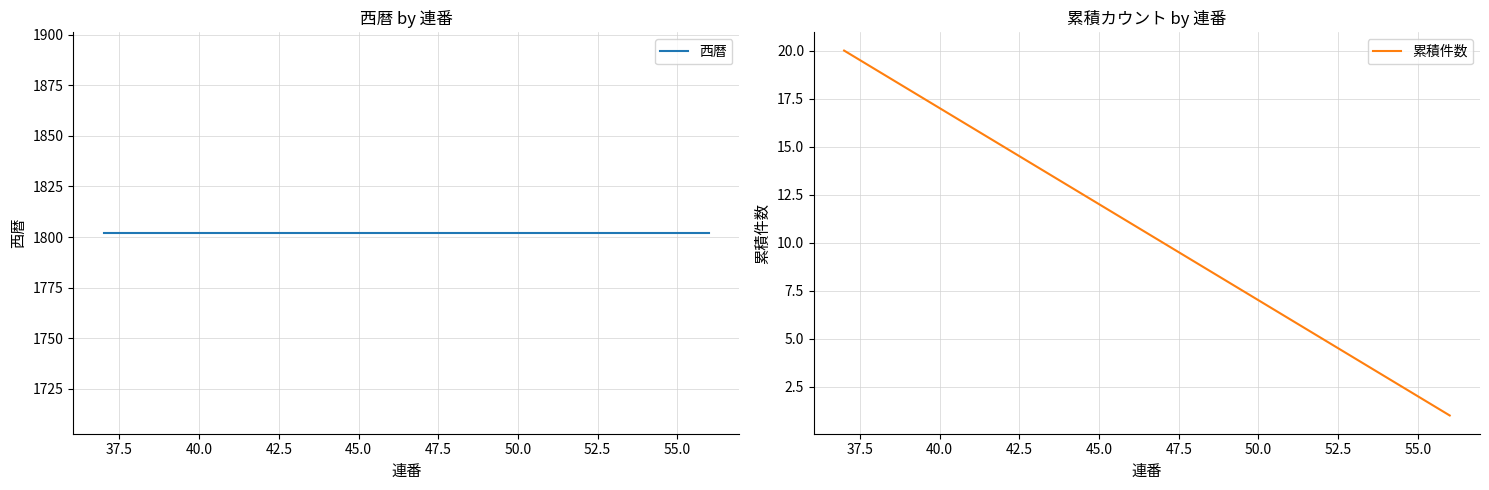

True or false: 累積件数 and 西暦 intersect in this chart.

False